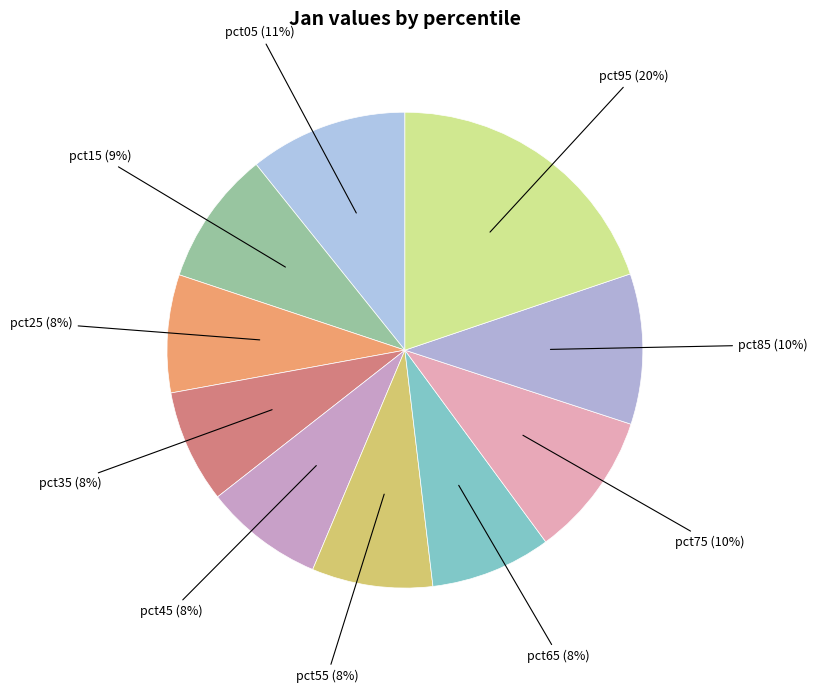

Do pct95 and pct75 together represent more than half of the pie?

No